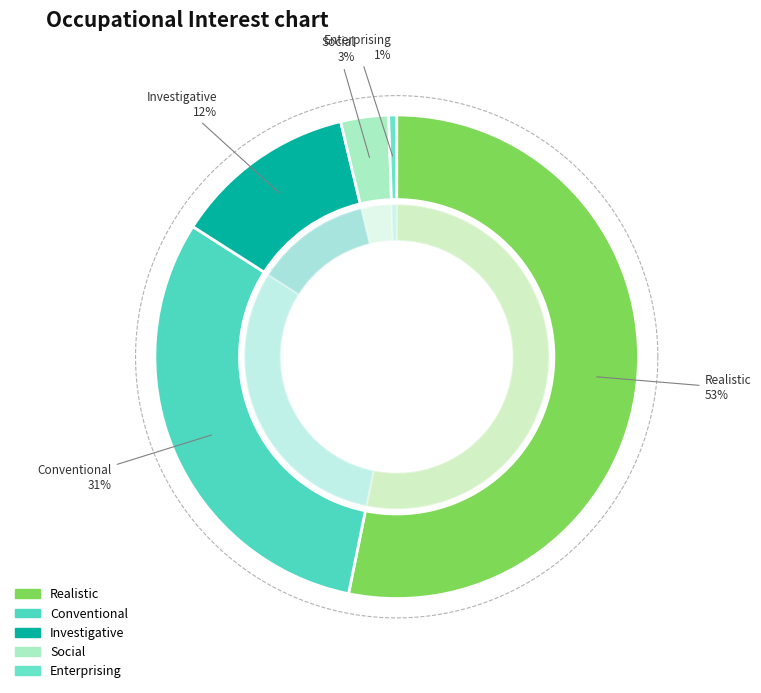

How many slices are in this pie chart?

6